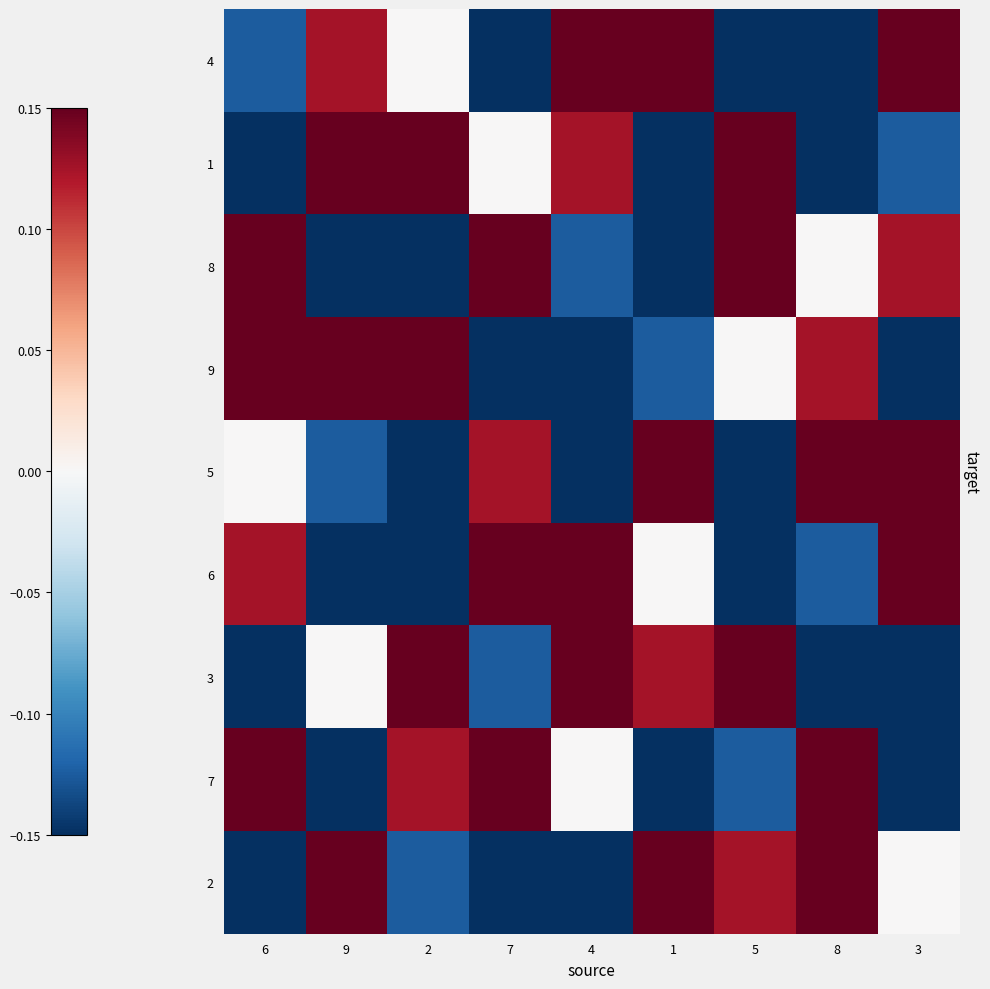

Rank the series by their maximum value, from highest to lowest.

4, 1, 8, 9, 5, 6, 3, 7, 2